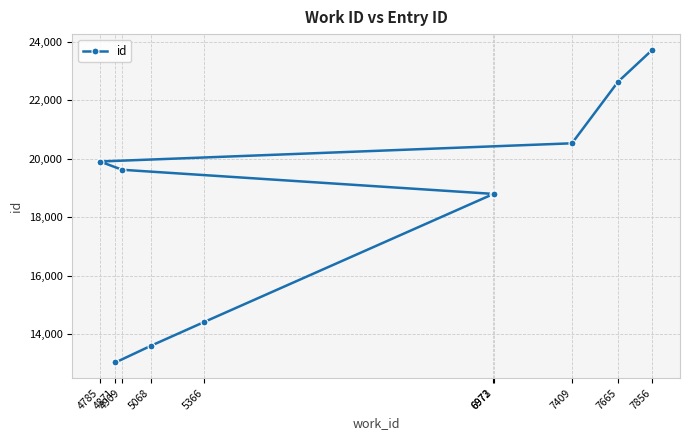

How many lines are shown in the chart?

1